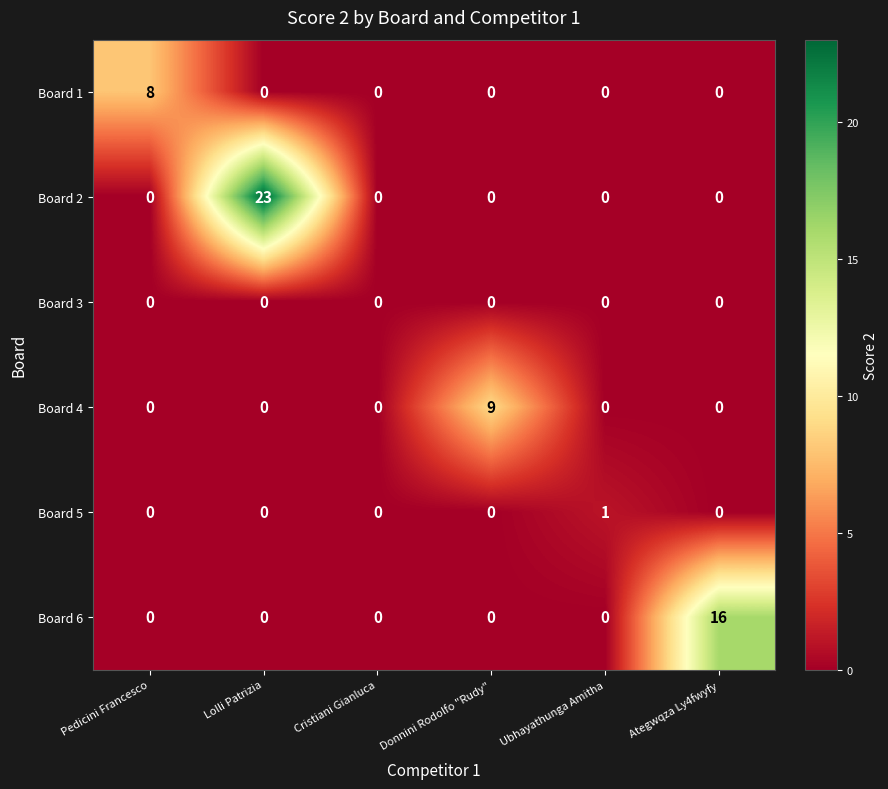

Between Donnini Rodolfo "Rudy" and Ategwqza Ly4fwyfy, which series saw the biggest shift?

Board 6